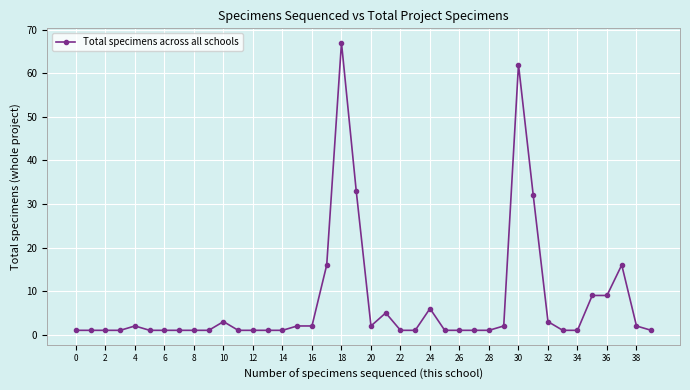

What is the value of the 8th point from the left?

1